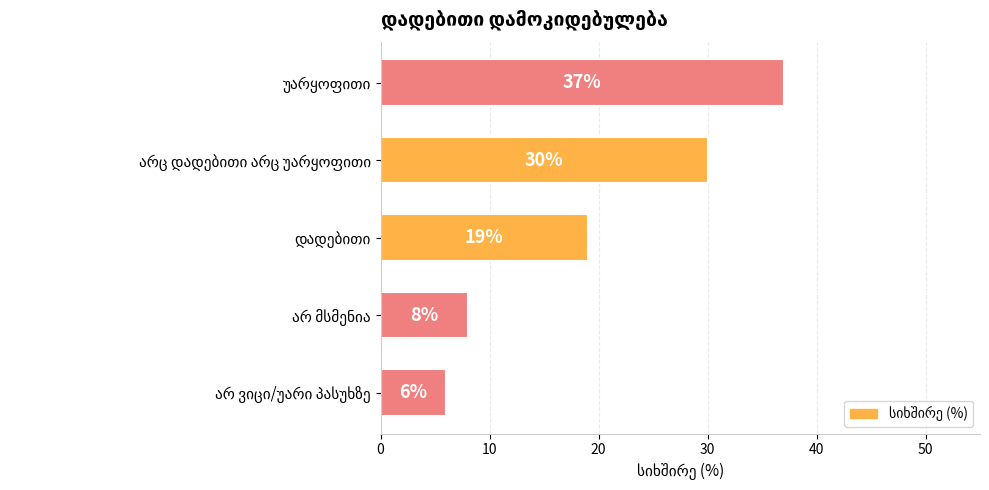

What is the sum of all values?

100